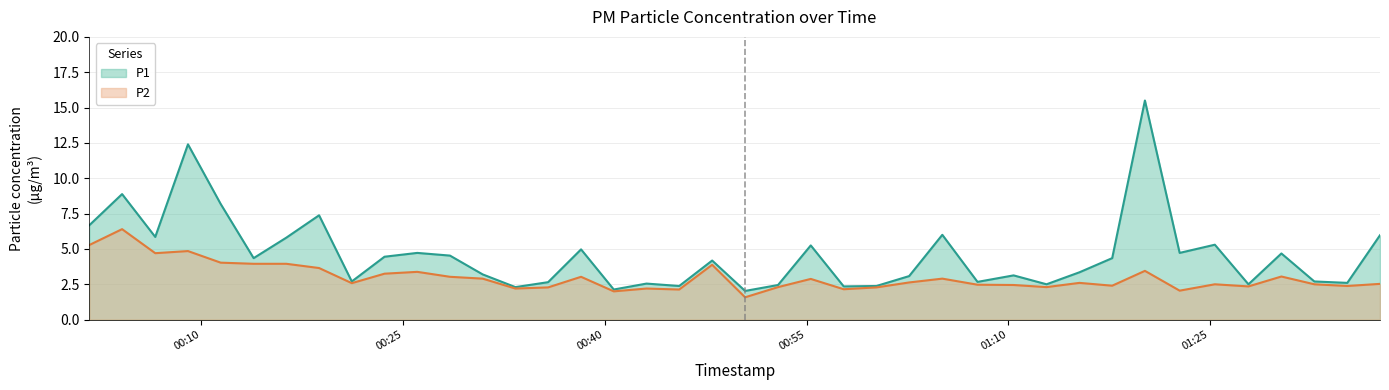

At which category is the sum across all series the highest?

2023-07-28T01:20:10